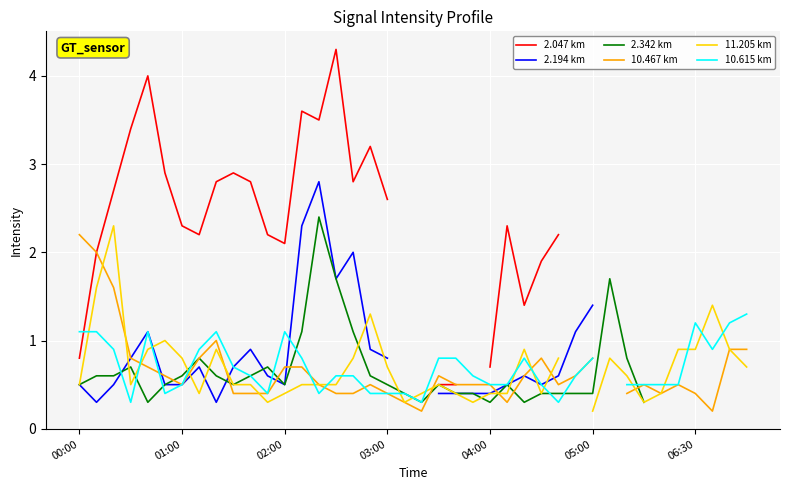

Where is 10.467 km nearest to the value 1?

8